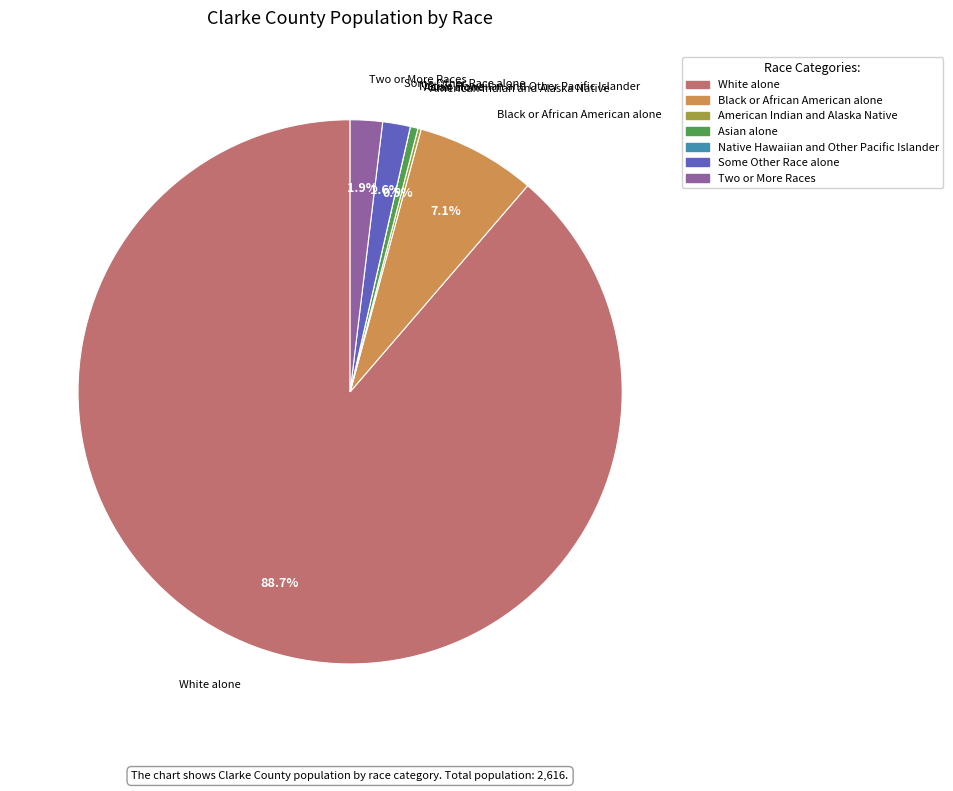

Which has a higher value, Two or More Races or Black or African American alone?

Black or African American alone